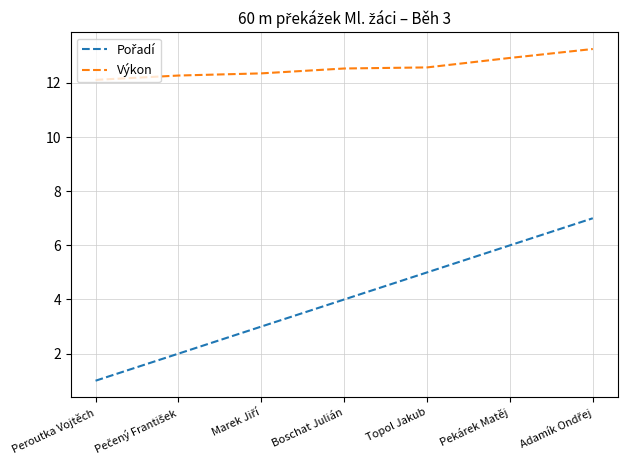

How many lines are shown in the chart?

2